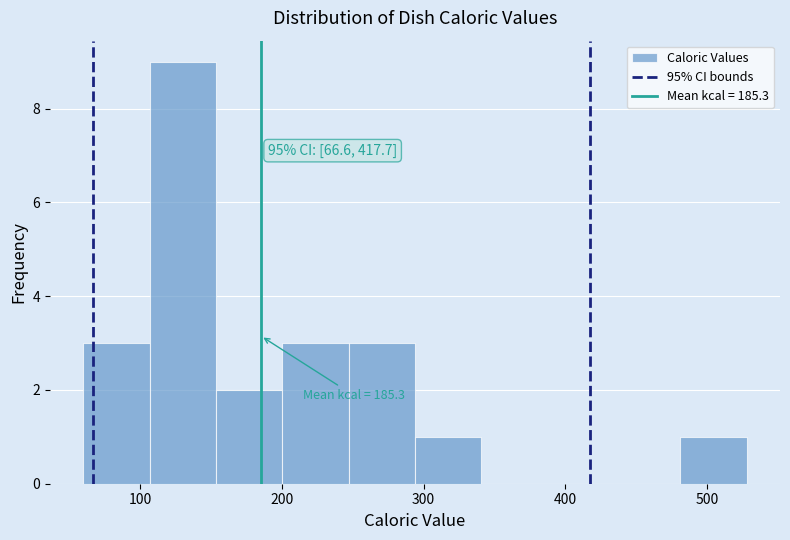

Over which range of the x-axis is the bar tallest?

110 to 150